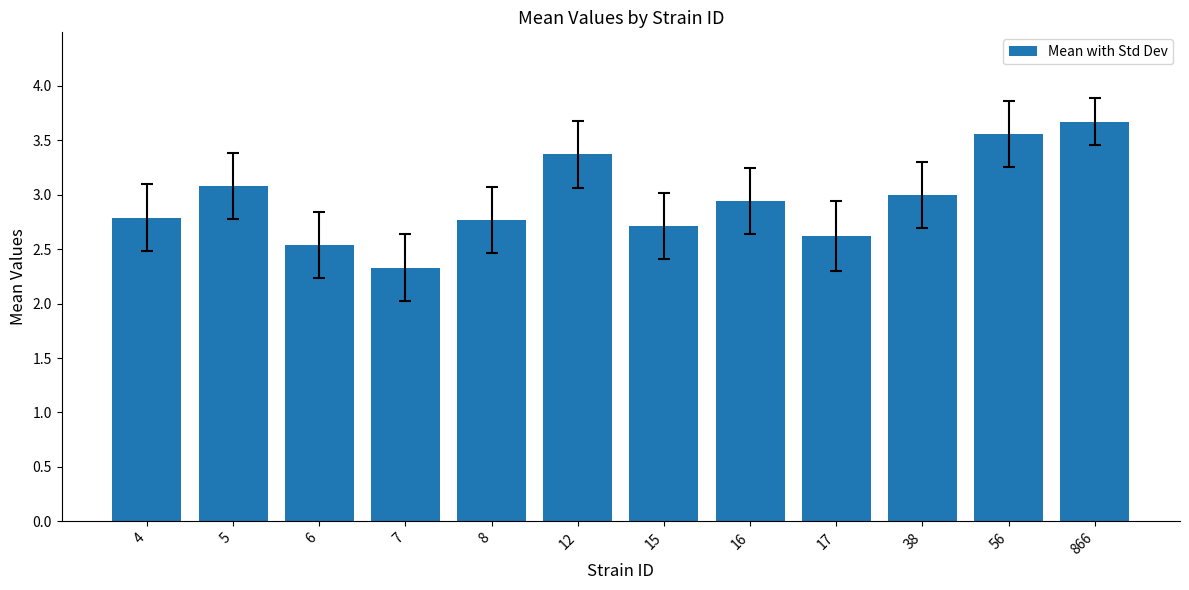

Does the chart contain stacked bars?

No